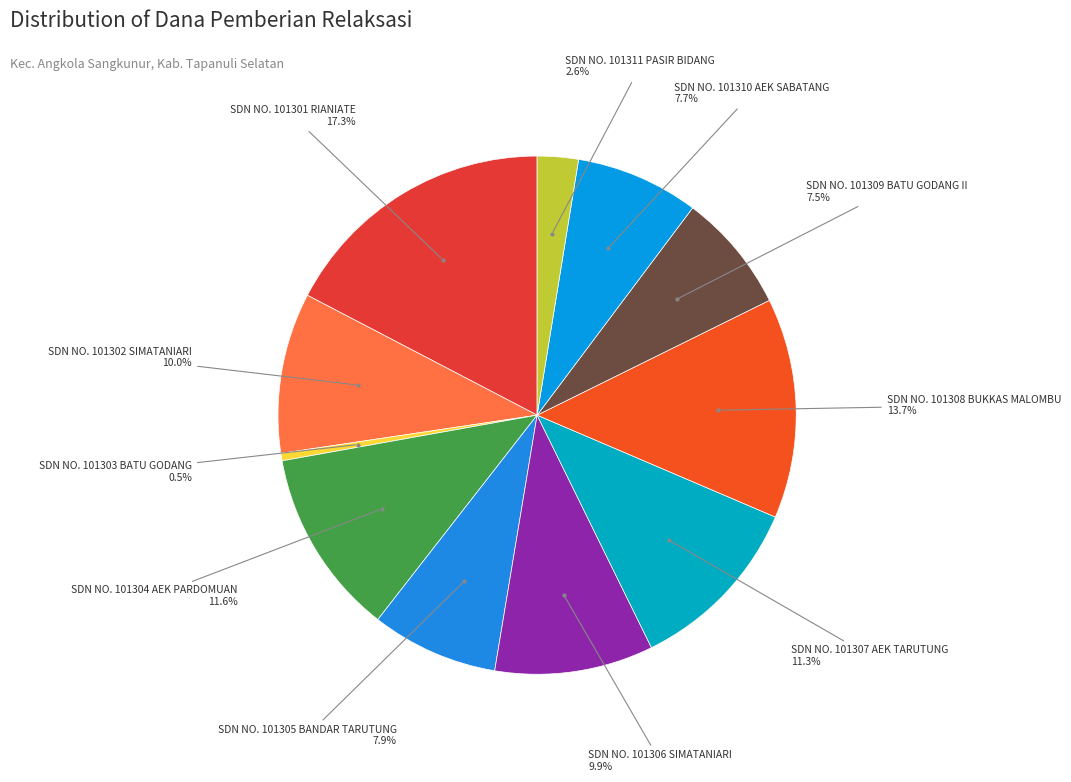

How many segments does this pie chart have?

11